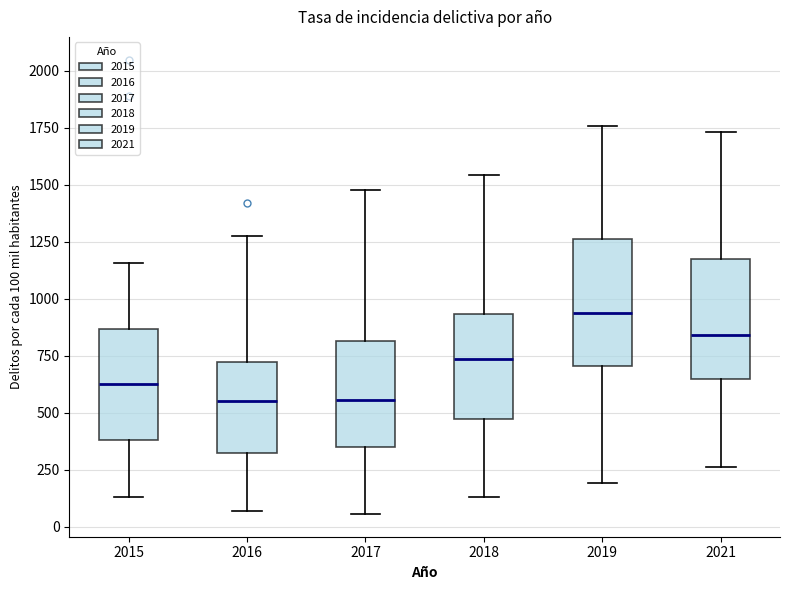

Reading left to right, transcribe this box plot: for each box, give where its median line is, the range the box spans, and where its two whiskers end, as read against the y-axis. The values are not printed on the chart, so give them approximately, as read against the axis.

2015: median 650, box 400 to 850, whiskers 150 to 1150
2016: median 550, box 300 to 700, whiskers 50 to 1250
2017: median 550, box 350 to 800, whiskers 50 to 1500
2018: median 750, box 450 to 950, whiskers 150 to 1550
2019: median 950, box 700 to 1250, whiskers 200 to 1750
2021: median 850, box 650 to 1150, whiskers 250 to 1750